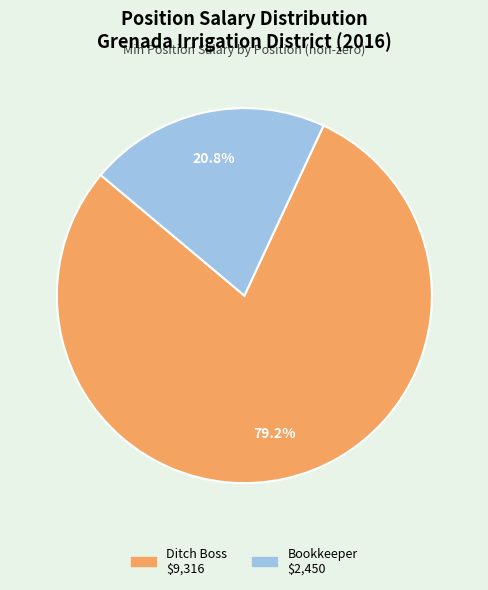

True or false: Bookkeeper accounts for 21% of the total.

True